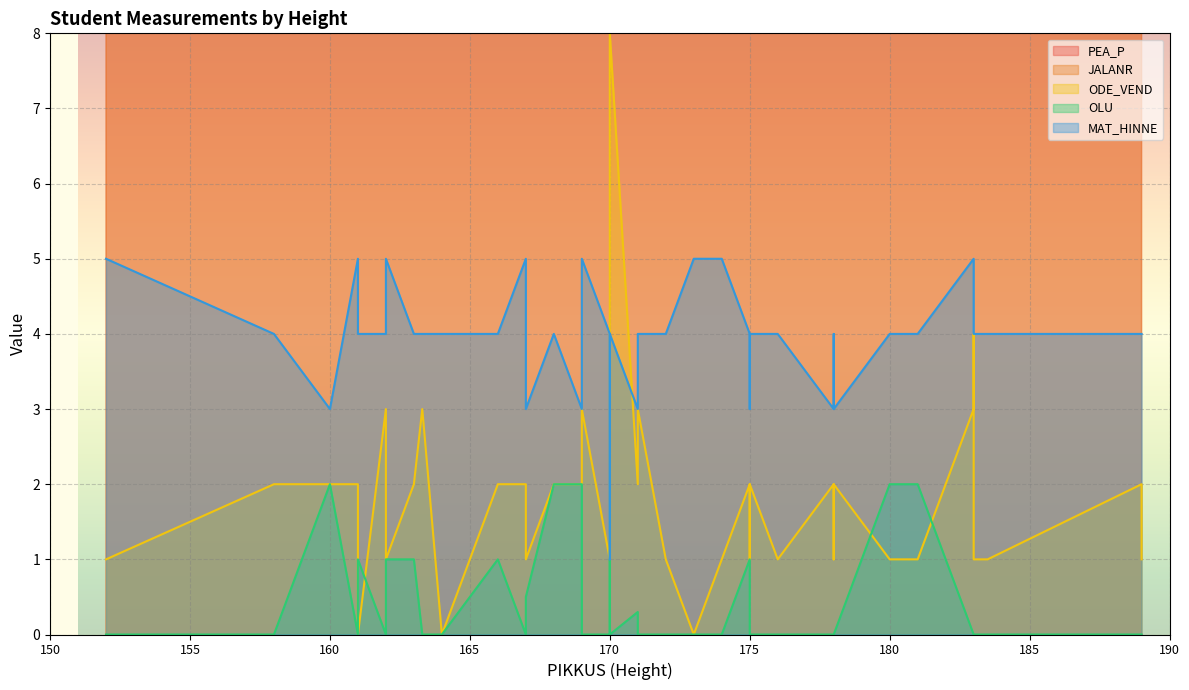

In ODE_VEND, how many points are lower than both neighbors (excluding endpoints)?

10